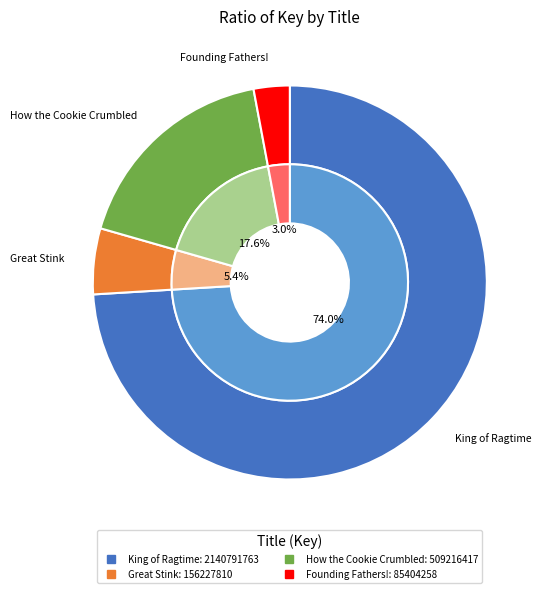

What is the majority slice?

King of Ragtime